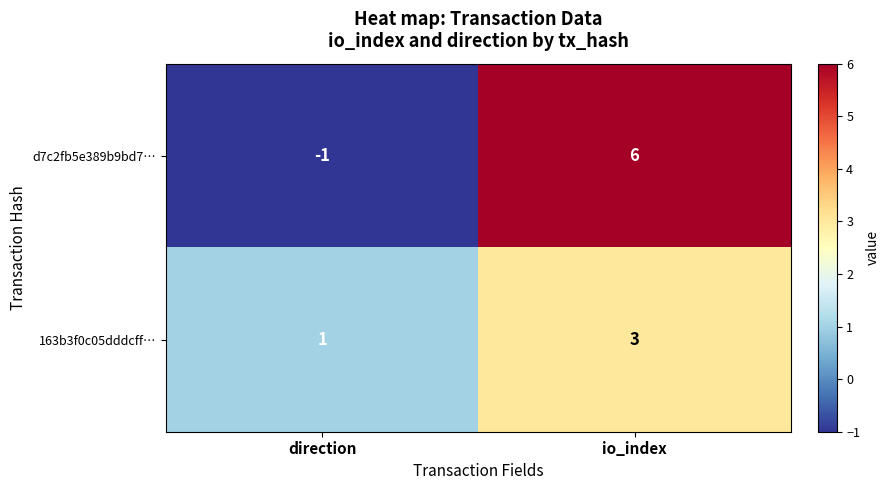

What is the spread (max minus min) of values at io_index?

3